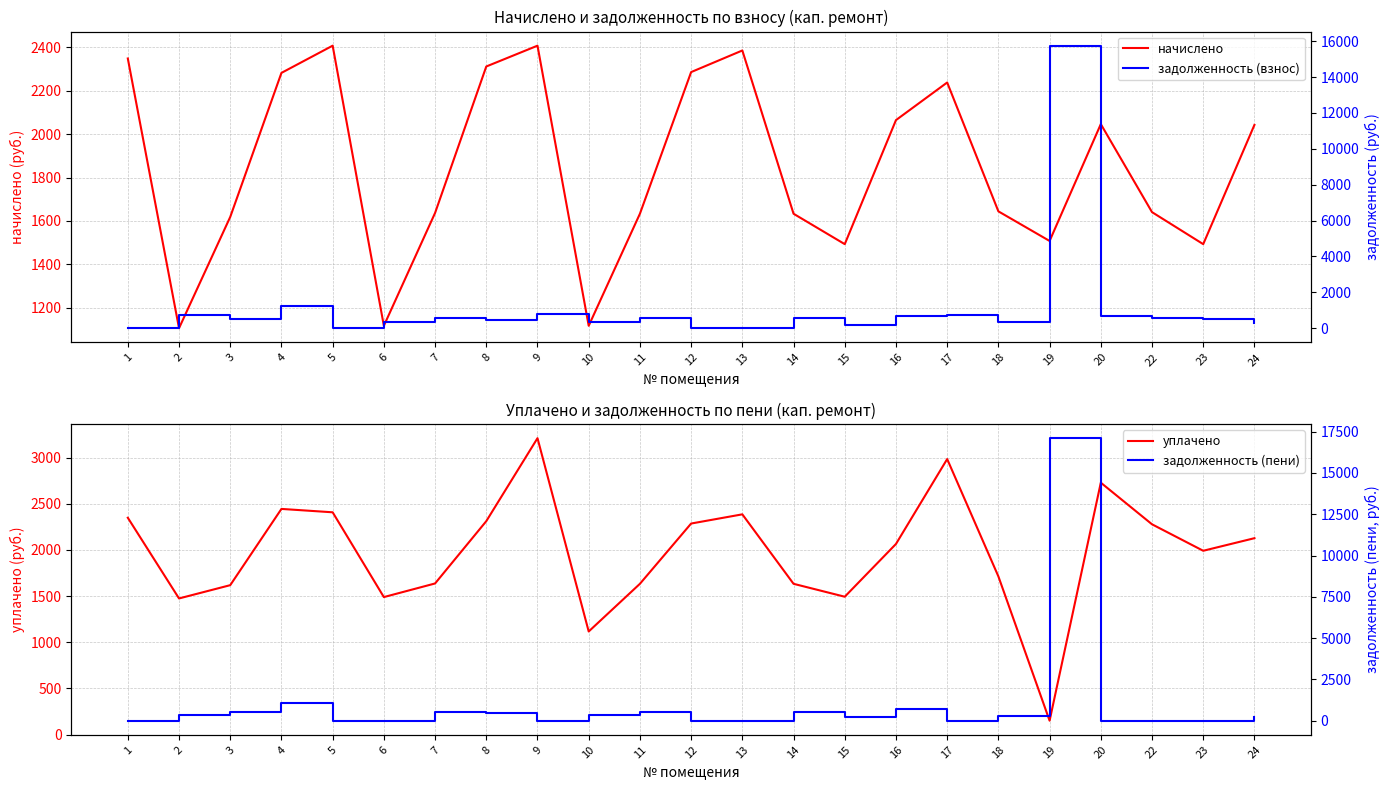

What is the value of the задолженность (пени) point at the 7th from the left?

545.7